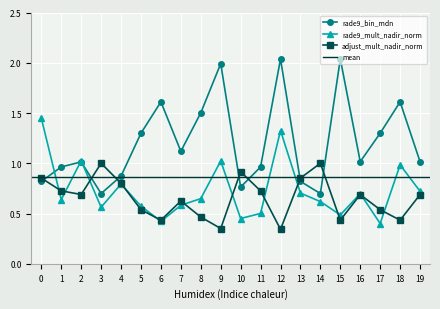

Reading right to left, extract all data points from this chart.

rade9_bin_mdn: 1.0	1.6	1.3	1.0	2.0	0.7	0.8	2.0	1.0	0.8	2.0	1.5	1.1	1.6	1.3	0.9	0.7	1.0	1.0	0.8
rade9_mult_nadir_norm: 0.7	1.0	0.4	0.7	0.5	0.6	0.7	1.3	0.5	0.5	1.0	0.6	0.6	0.4	0.6	0.8	0.6	1.0	0.6	1.4
adjust_mult_nadir_norm: 0.7	0.4	0.5	0.7	0.4	1.0	0.9	0.3	0.7	0.9	0.4	0.5	0.6	0.4	0.5	0.8	1.0	0.7	0.7	0.9